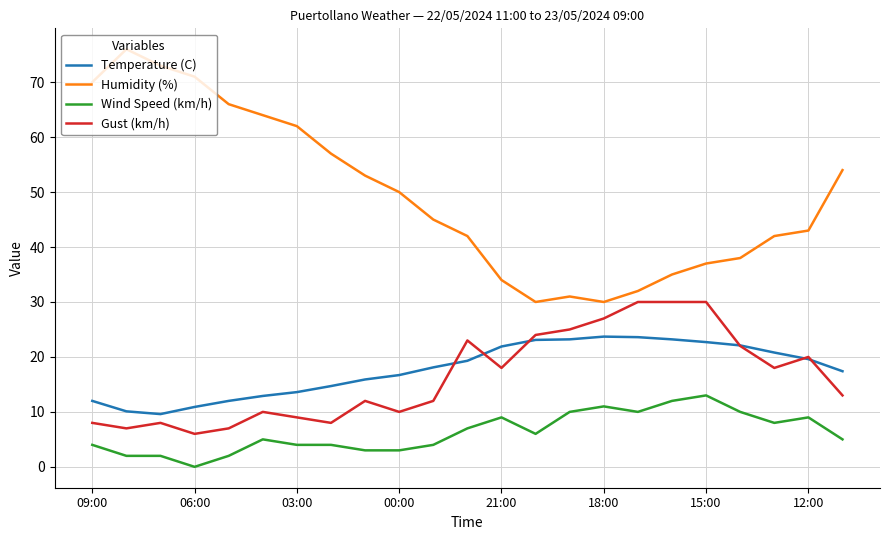

How many categories are shown in the chart?

23